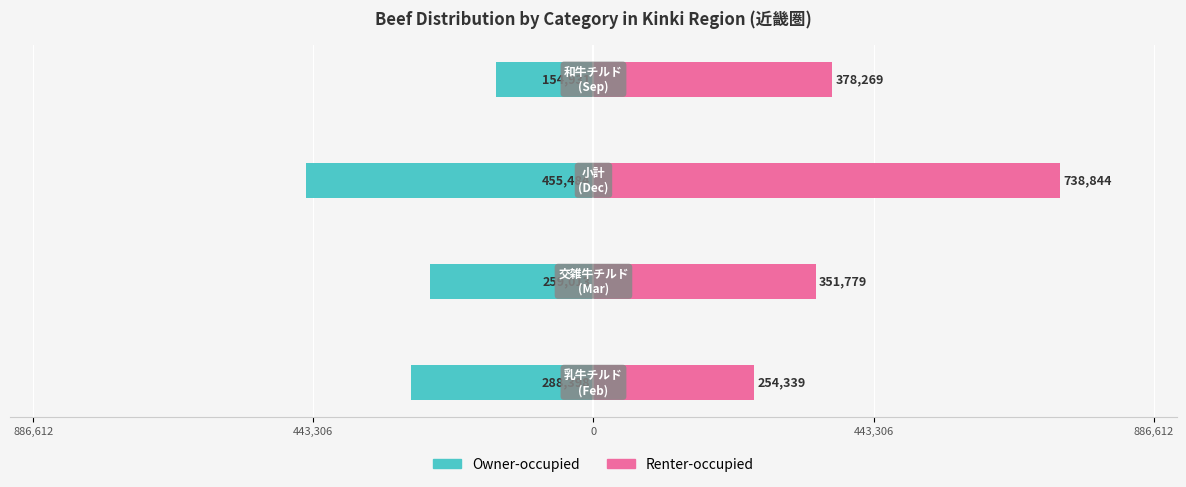

At how many categories does at least one series exceed 326590?

3